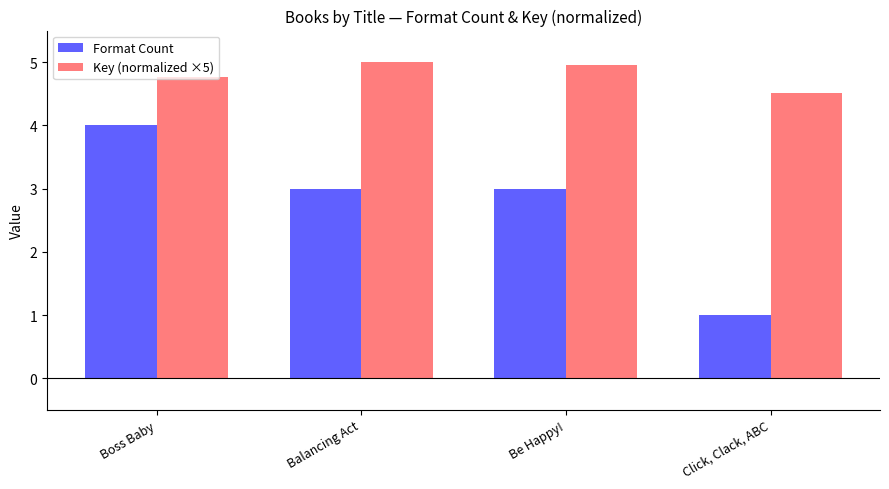

How many series are shown in this chart?

2